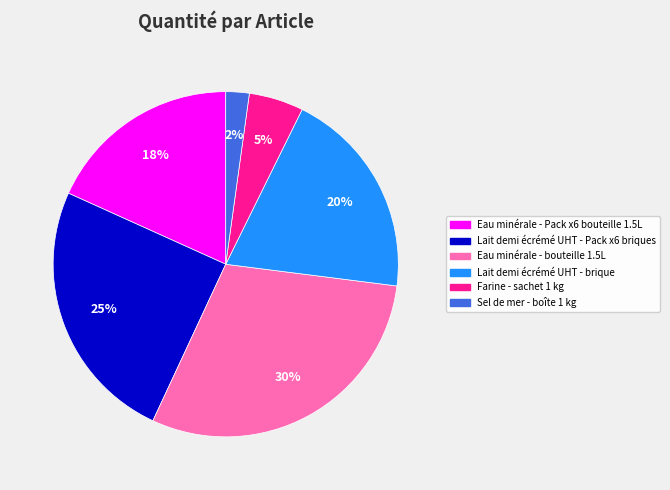

To the nearest percent, what is the combined percentage of Sel de mer - boîte 1 kg and Lait demi écrémé UHT - Pack x6 briques?

27%